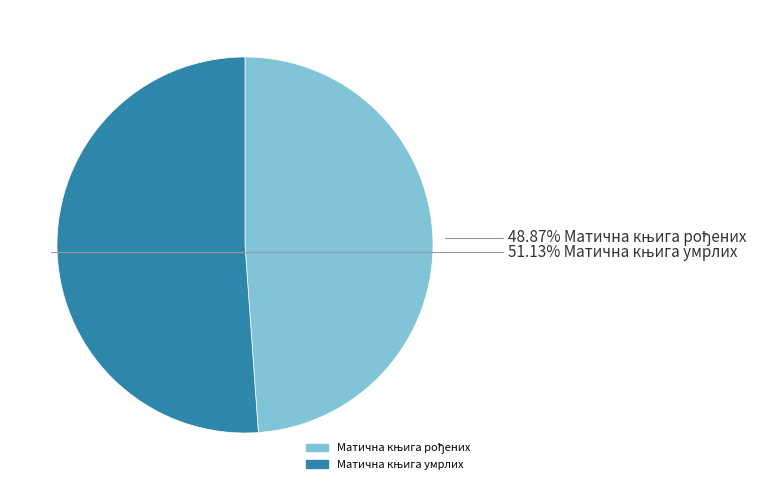

How many slices are in this pie chart?

2